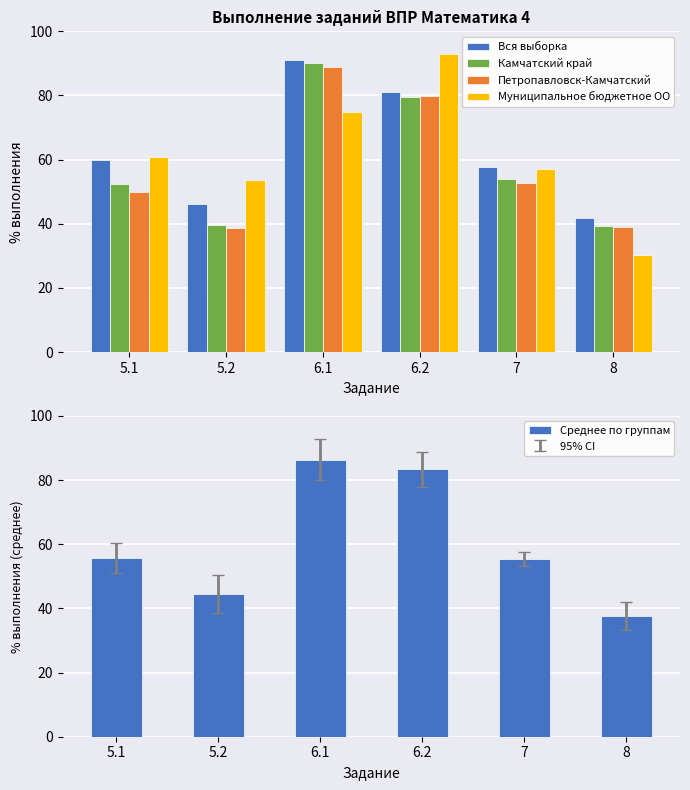

What is the smallest value displayed?

30.4